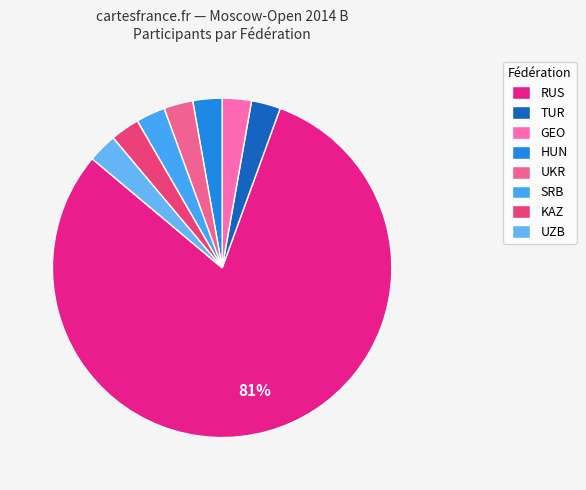

Count the number of slices in the pie.

8